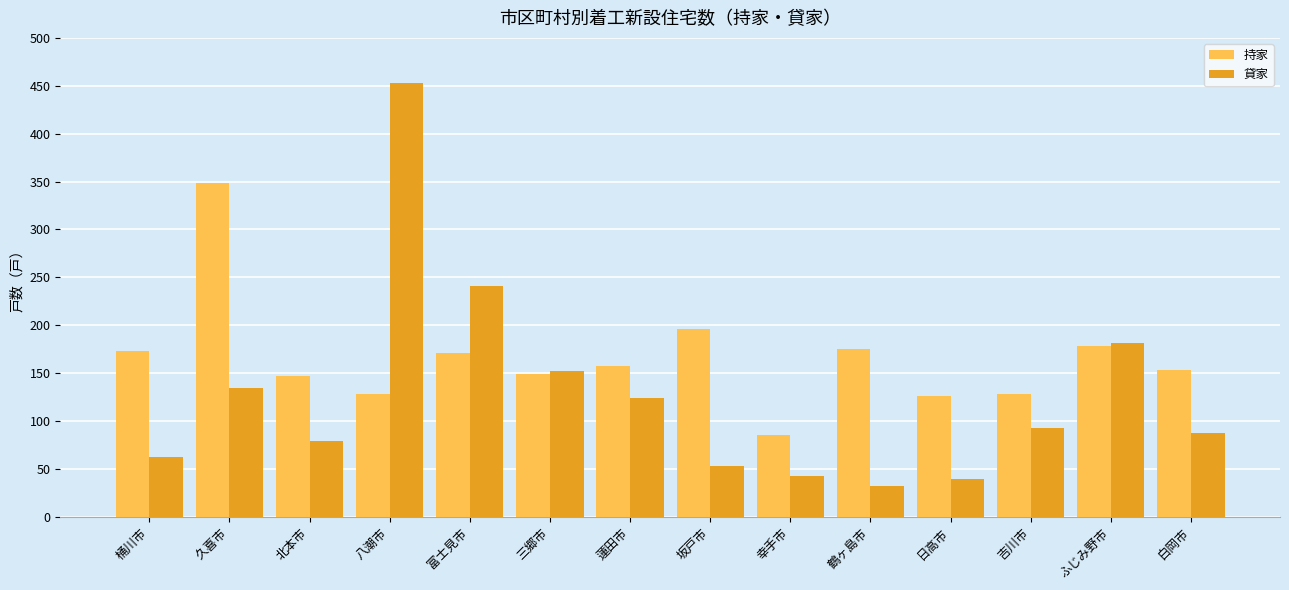

At which label does 貸家 first exceed 93?

久喜市